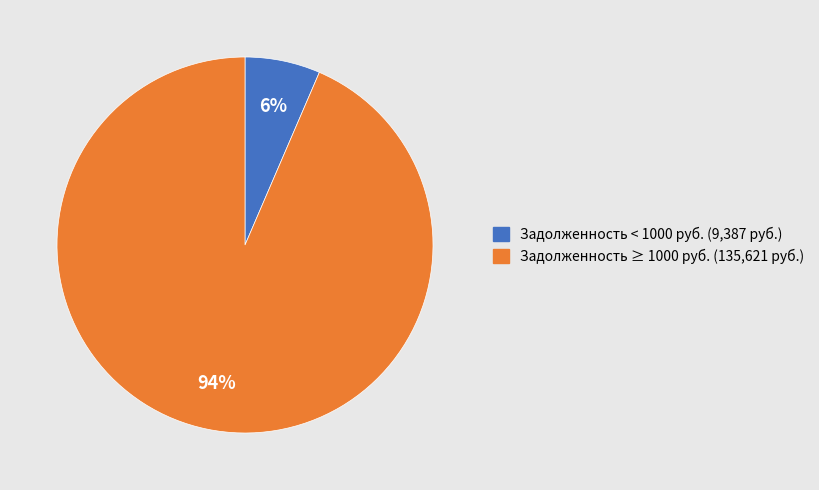

Is the sum of Задолженность < 1000 руб. (9,387 руб.) and Задолженность ≥ 1000 руб. (135,621 руб.) greater than half?

Yes